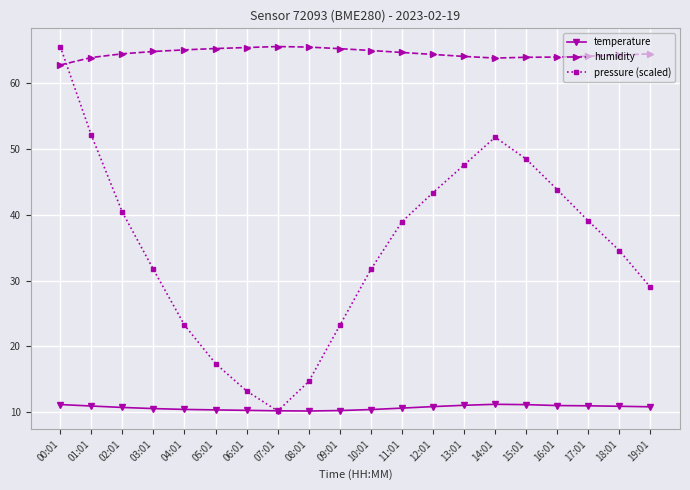

Does the chart have visible grid lines?

Yes